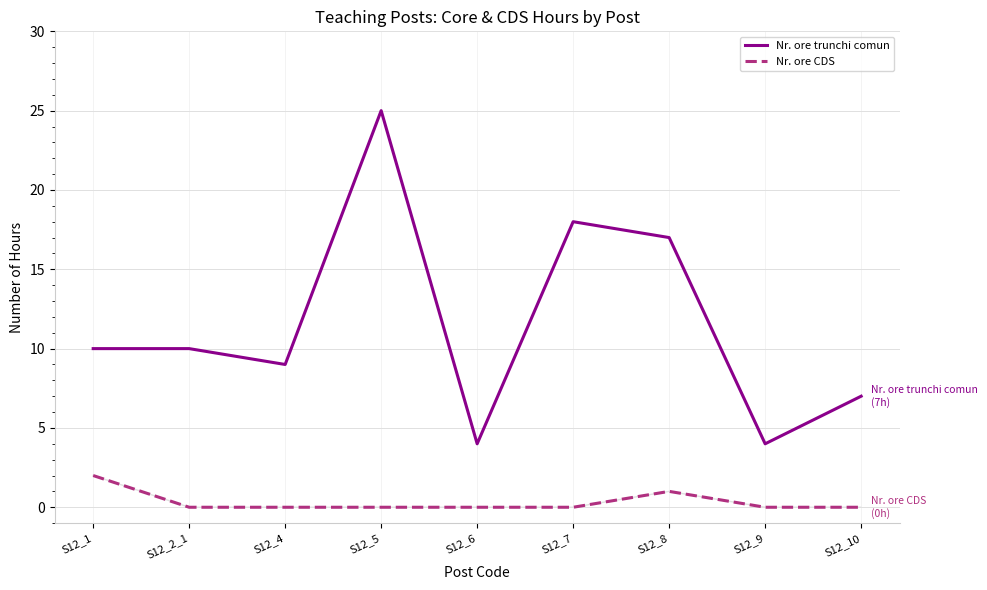

Between S12_5 and S12_7, which series saw the biggest shift?

Nr. ore trunchi comun